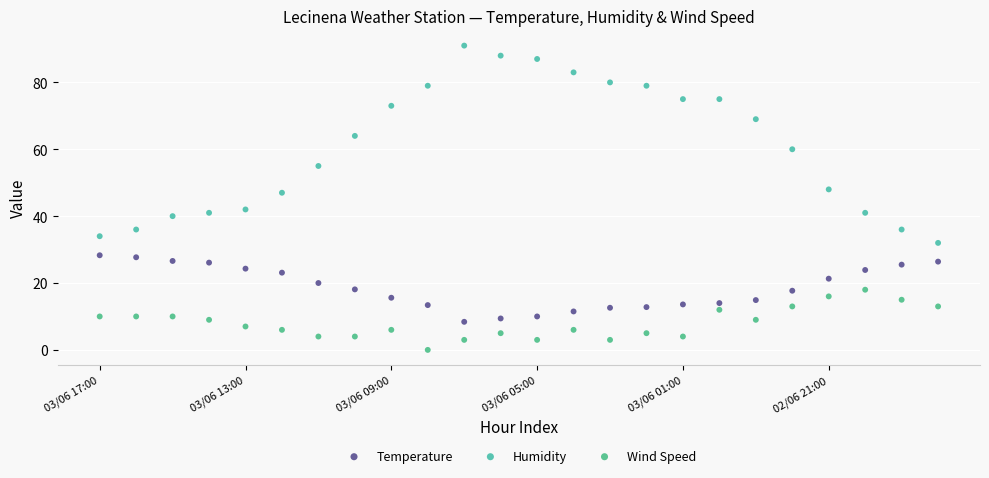

Which series reaches the maximum Y coordinate?

Humidity